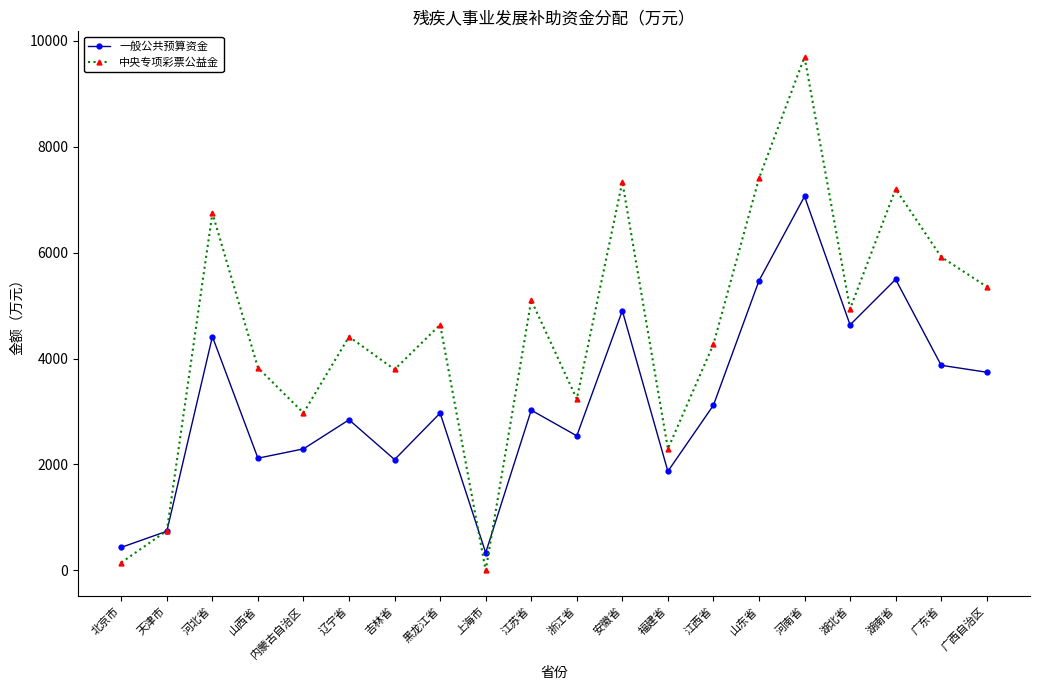

What is the total value across all series at 辽宁省?

7255